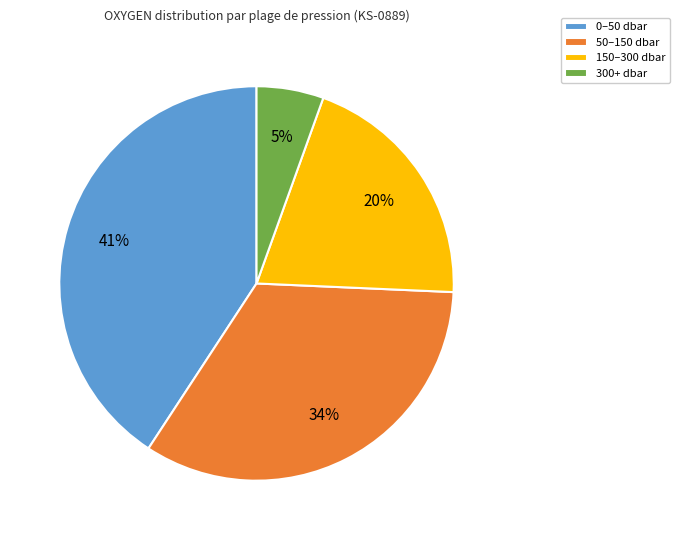

Is there a majority slice in this chart?

No